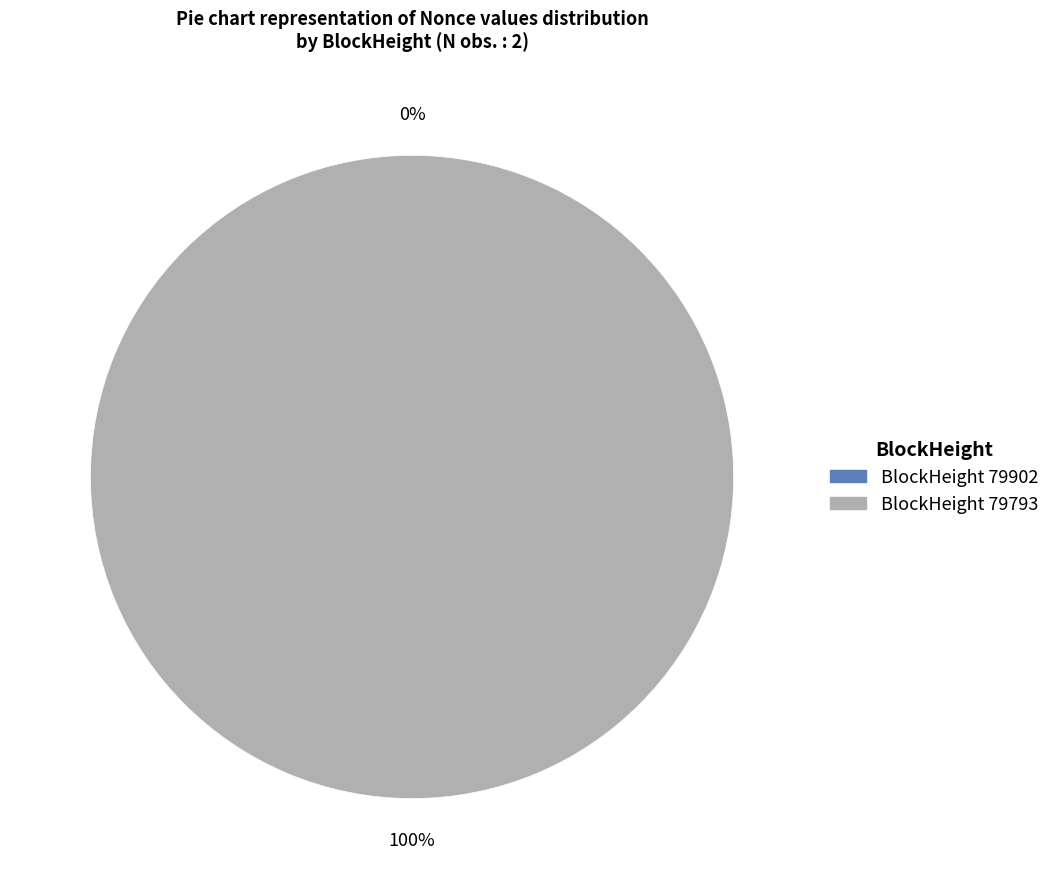

What is the change in value from 79902 to 79793?

-109